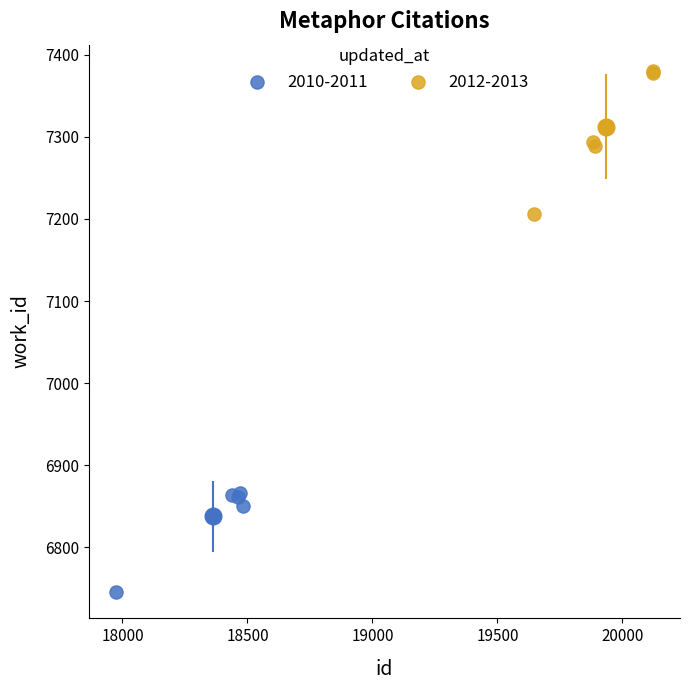

Which series reaches the maximum Y coordinate?

2012-2013